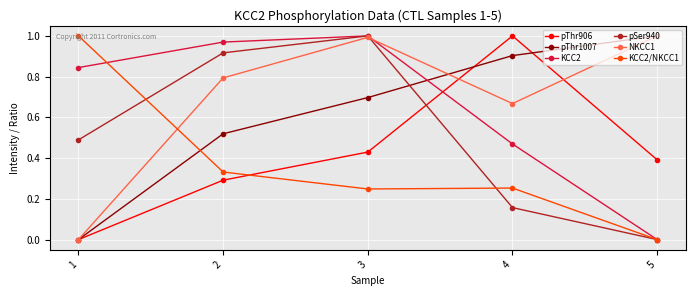

At how many categories does at least one series exceed 0?

5